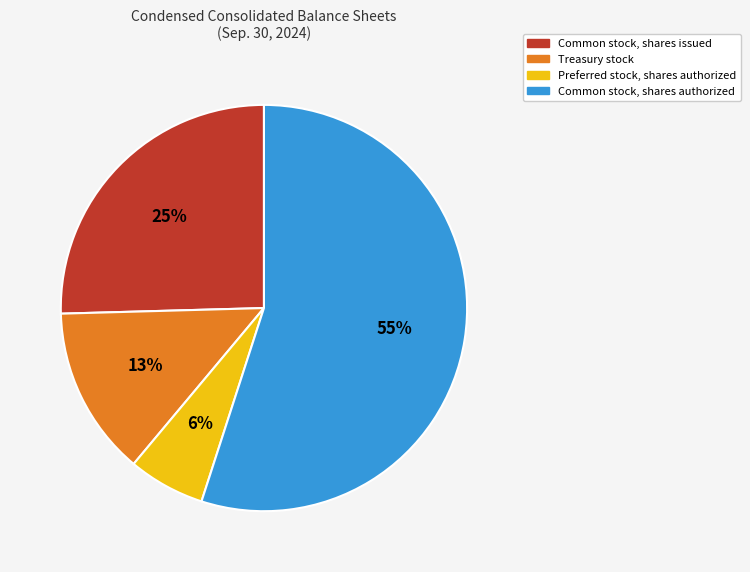

Count the number of slices in the pie.

4